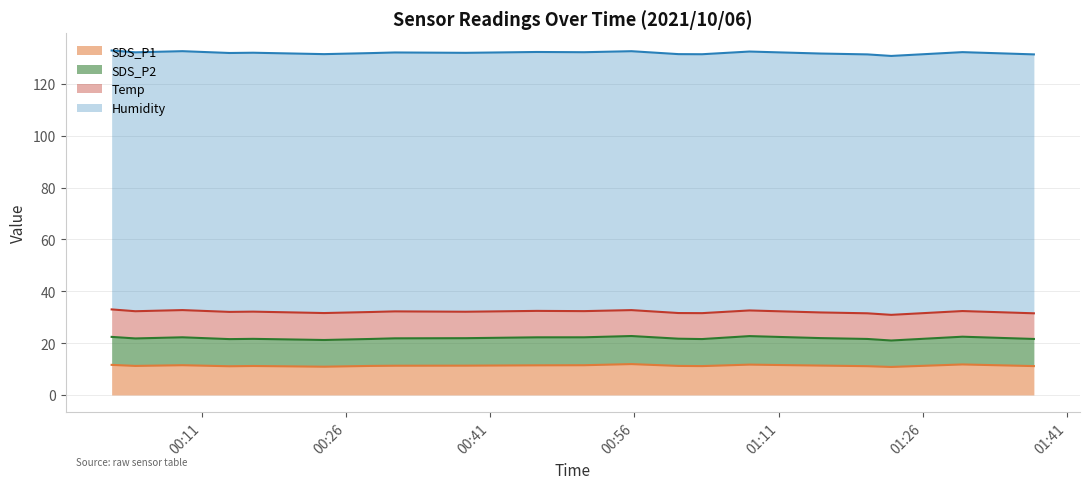

What is the highest value of the SDS_P1 series?

11.9